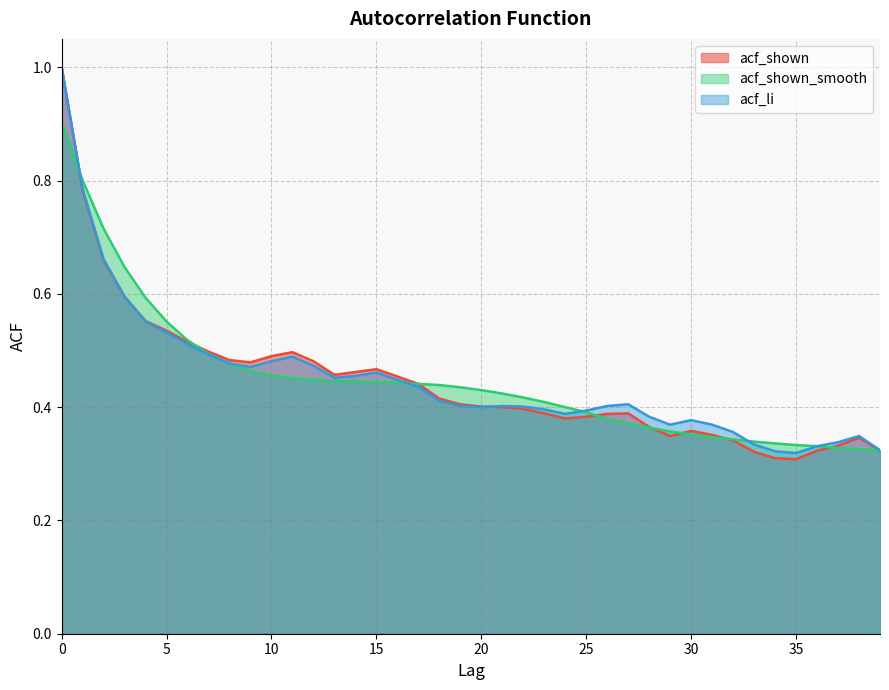

What is the total value across all series at 8?

1.4